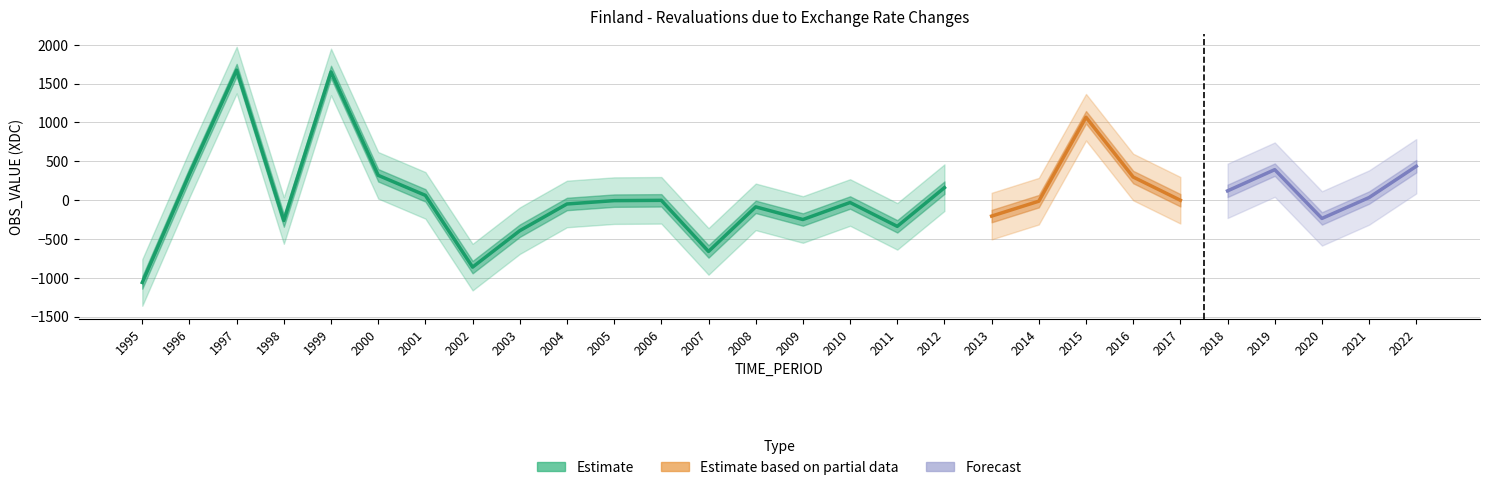

Reading left to right, what are all the values shown in this chart?

1995=-1061	1996=336	1997=1674	1998=-263	1999=1650	2000=319	2001=61	2002=-863	2003=-394	2004=-50	2005=-7	2006=-3	2007=-661	2008=-87	2009=-250	2010=-31	2011=-338	2012=160	2013=-206	2014=-14	2015=1067	2016=297	2017=-2	2018=119	2019=392	2020=-236	2021=33	2022=436